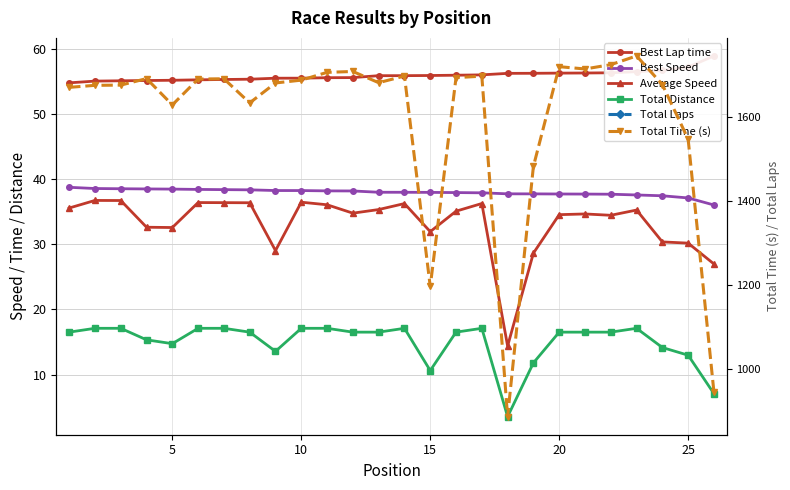

Which series has the largest range (max minus min)?

Total Time (s)